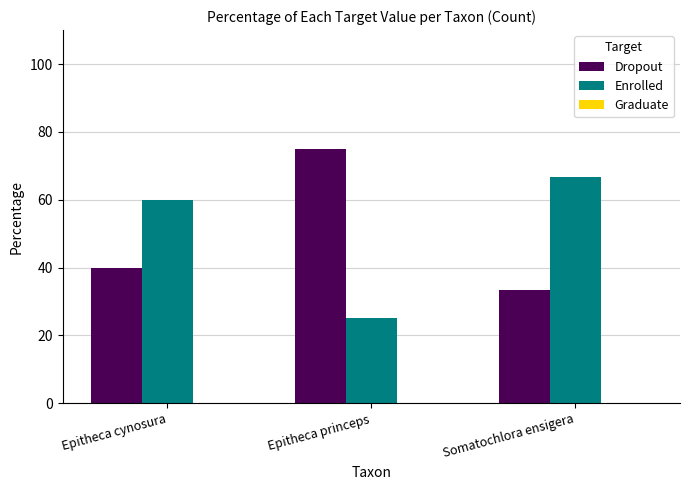

What is the sum of all Enrolled values?

151.7